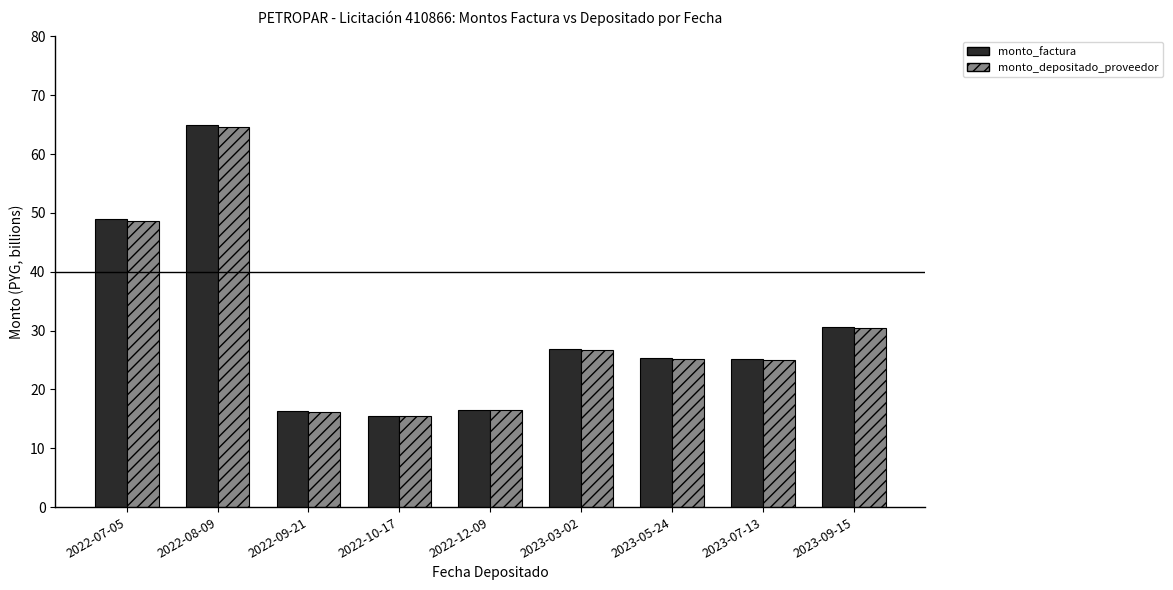

At how many categories does at least one series exceed 41?

2